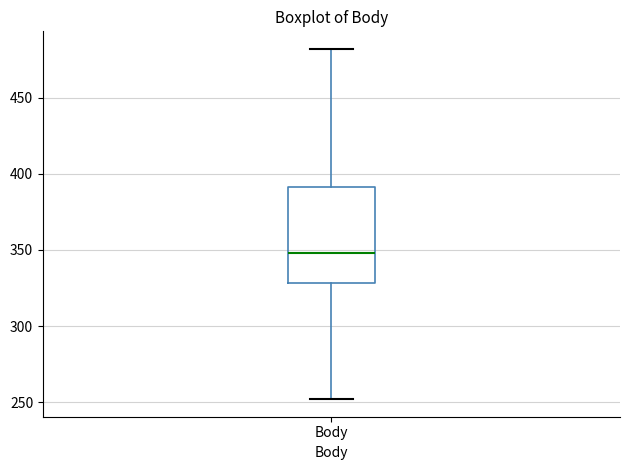

Transcribe this box plot: give where the median line is, the range the box spans, and where the two whiskers end, as read against the y-axis. The values are not printed on the chart, so give them approximately, as read against the axis.

median 350, box 330 to 390, whiskers 250 to 480